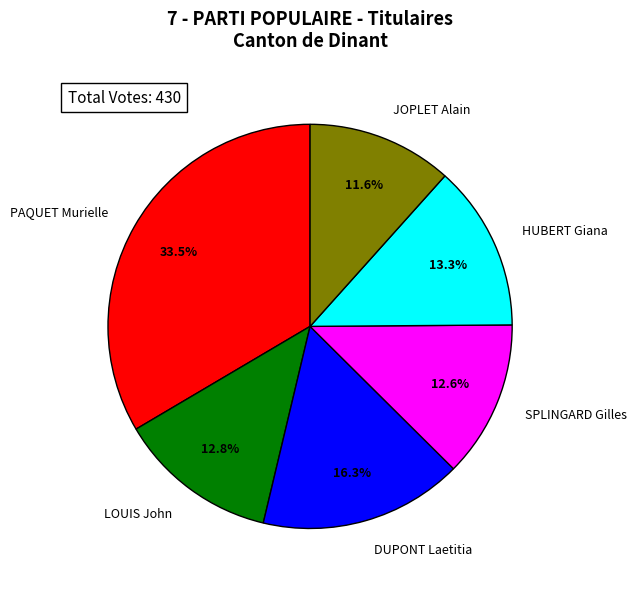

To the nearest percent, what is the difference between the largest and smallest slice percentages?

22%